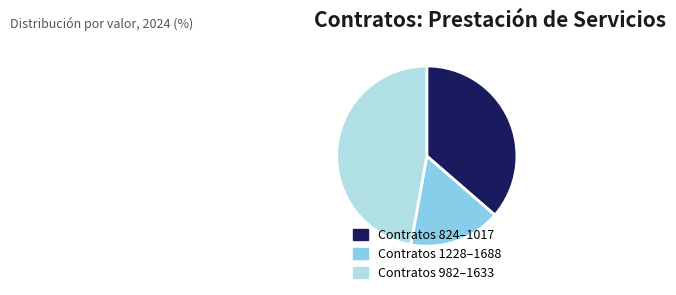

True or false: Contratos 982–1633 accounts for 47% of the total.

True